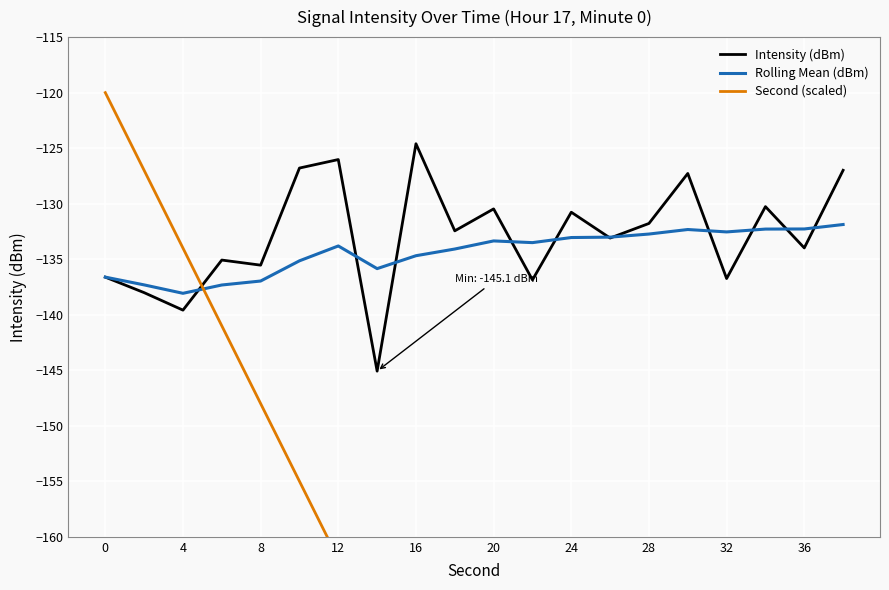

How many data points does each series have?

20